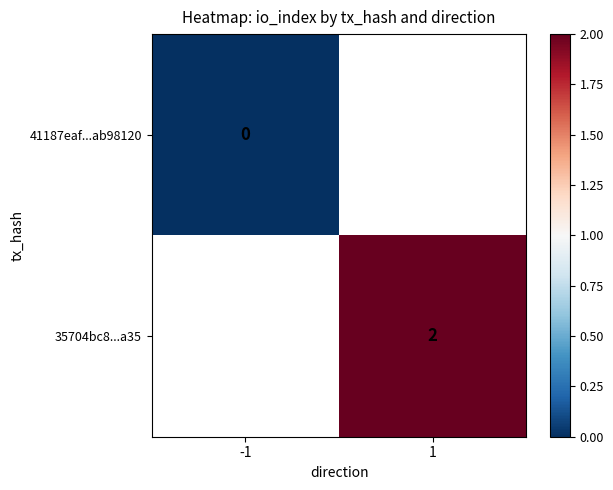

The value of 35704bc8...a35 at 1 is 2. True or false?

True